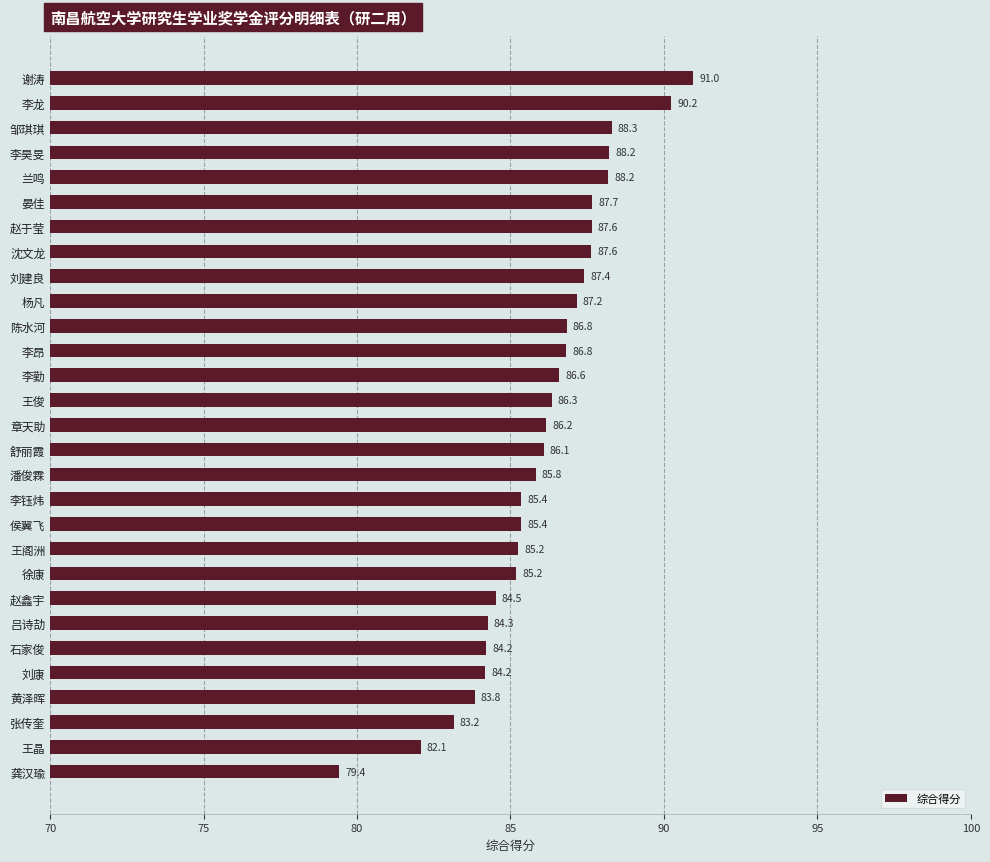

Which label corresponds to the smallest value in the chart?

龚汉瑜